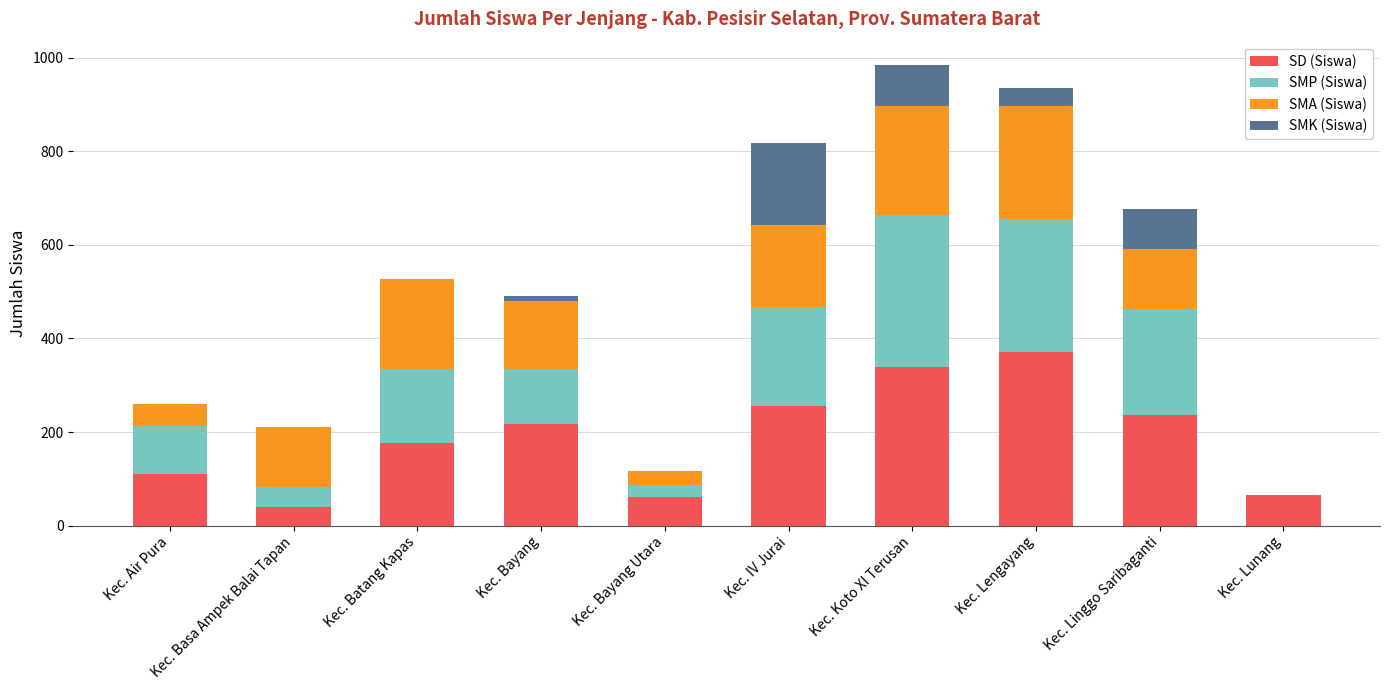

Read the SD (Siswa) value at Kec. Koto XI Terusan.

339